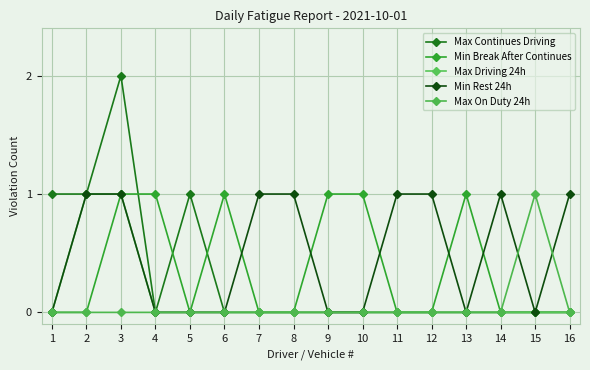

At which label is Max On Duty 24h closest to 0?

1